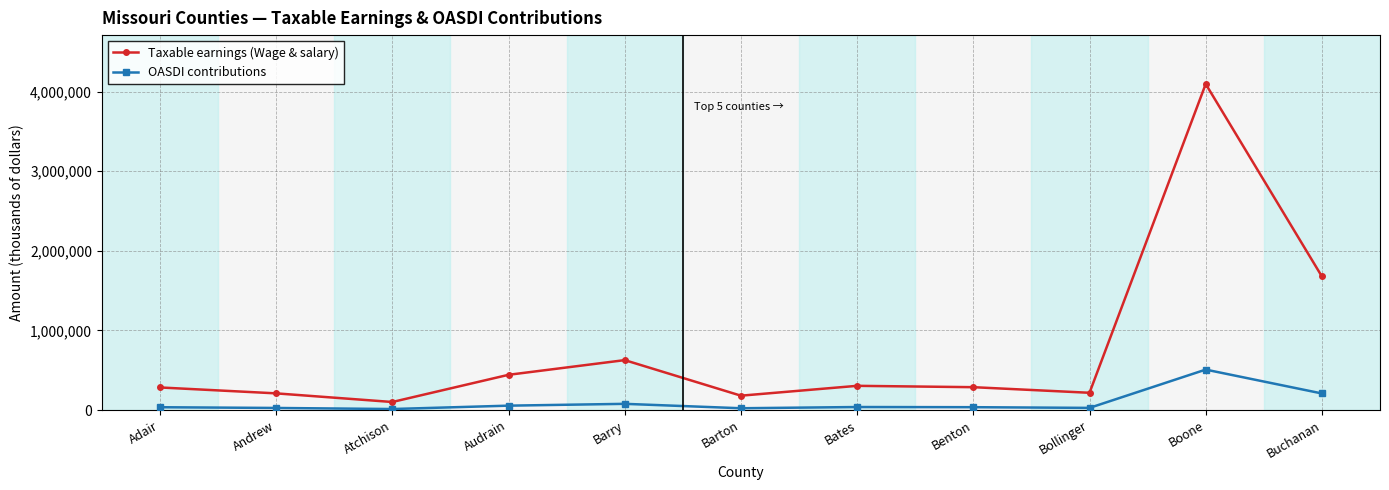

Where is the first local minimum for Taxable earnings (Wage & salary)?

Atchison